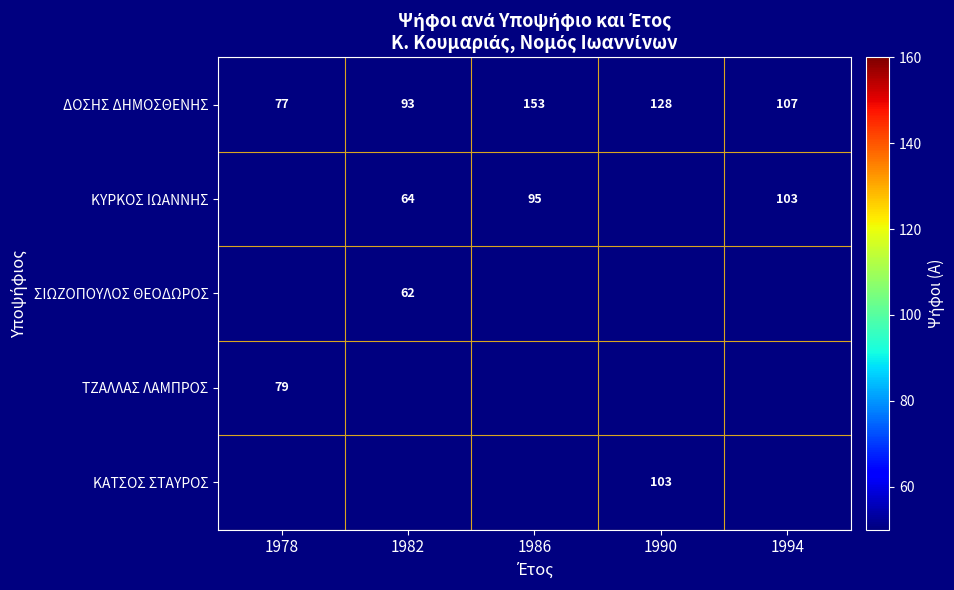

Where does the ΔΟΣΗΣ ΔΗΜΟΣΘΕΝΗΣ series first go above 107?

1986